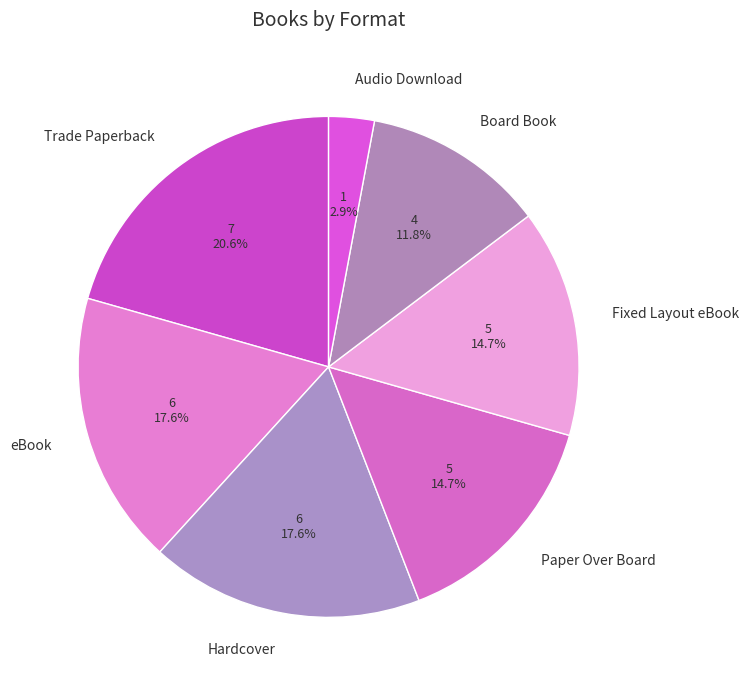

Which category has the smallest portion of the pie?

Audio Download